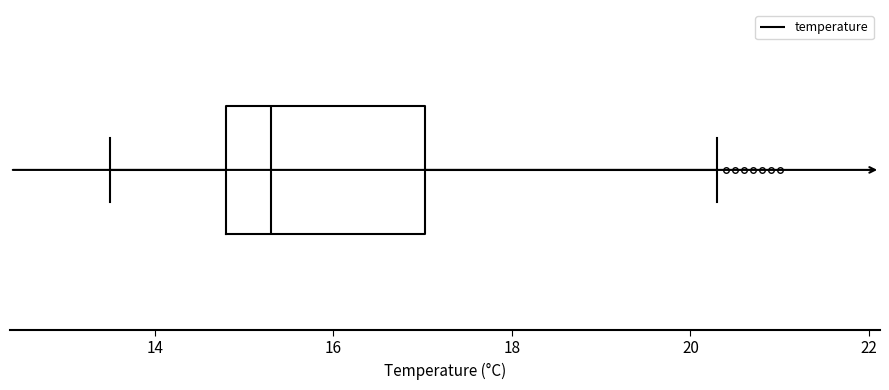

Read this box plot against the x-axis: the position of the median line, the range covered by the box, and the ends of both whiskers. The values are not printed on the chart, so give them approximately, as read against the axis.

median 15.4, box 14.8 to 17.0, whiskers 13.6 to 20.4